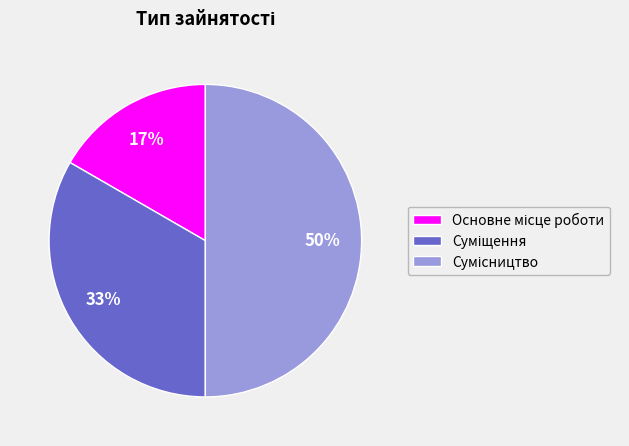

To the nearest percent, what is the difference between the largest and smallest slice percentages?

33%